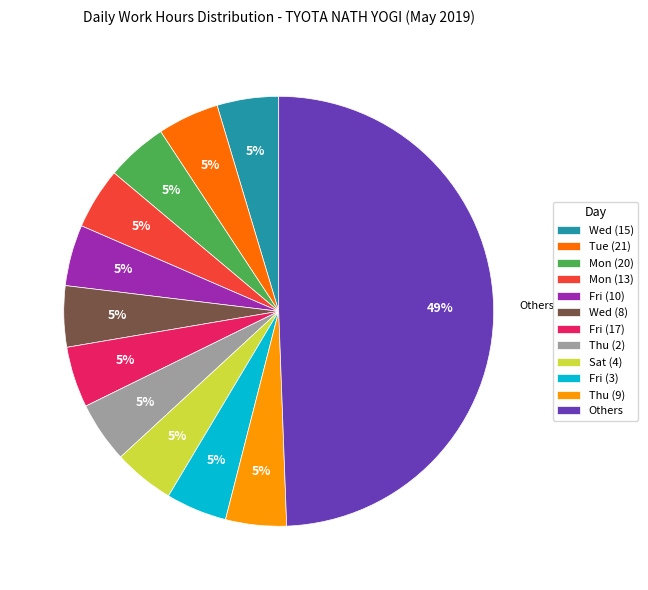

Is Fri (17) the majority of the pie?

No